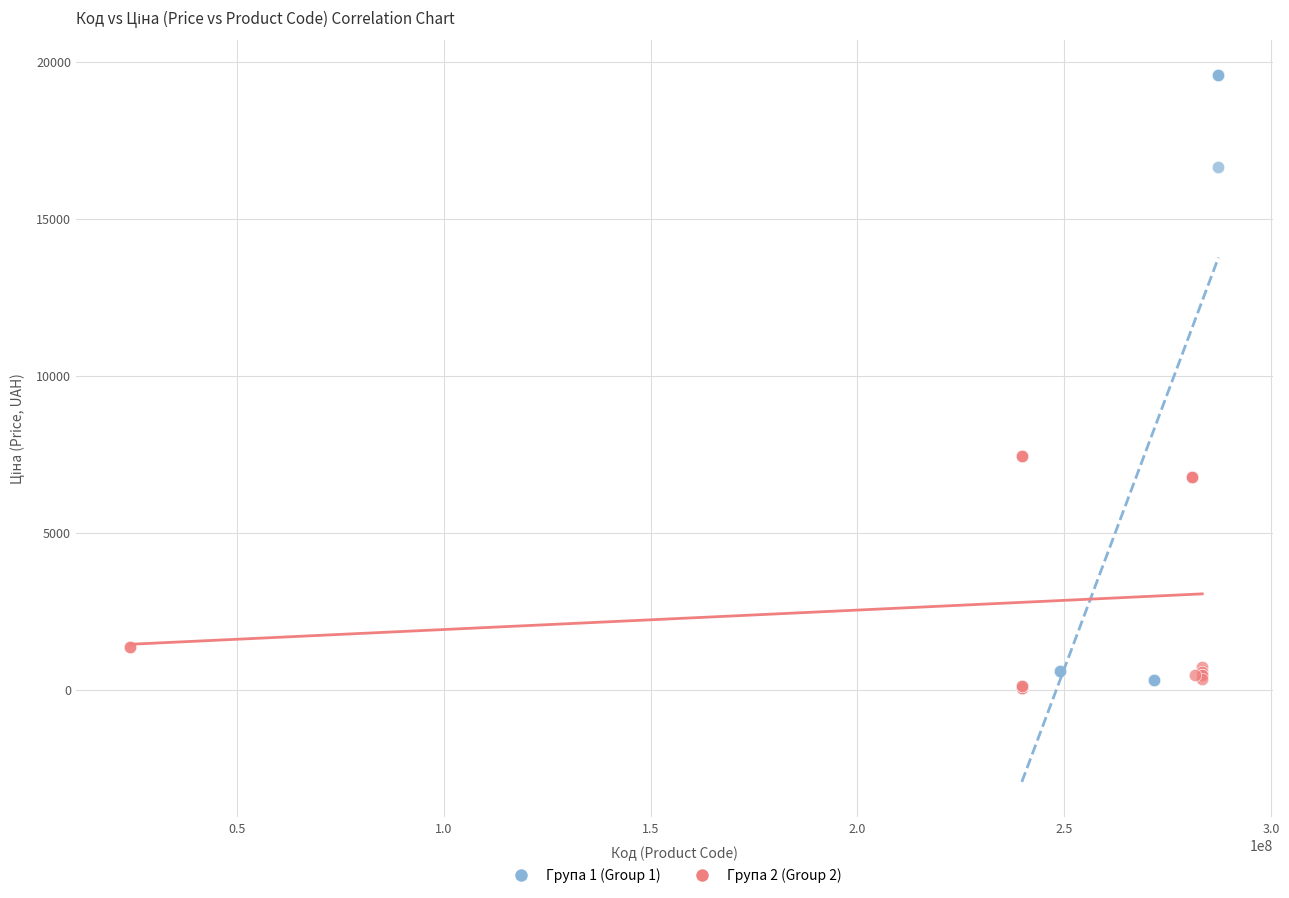

What are all the series names shown in the legend?

Група 1 (Group 1), Група 2 (Group 2)